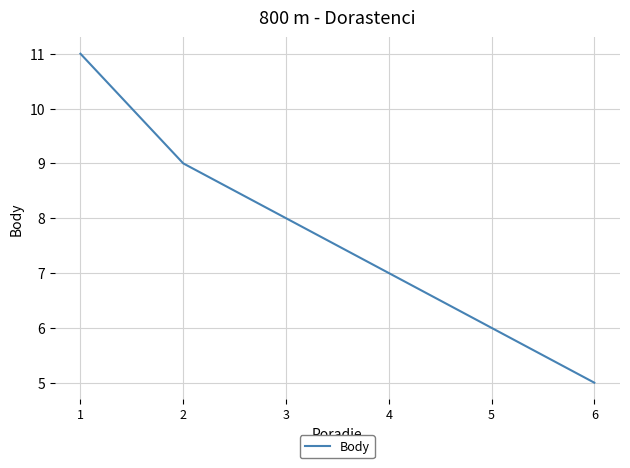

What is the smallest value displayed?

5